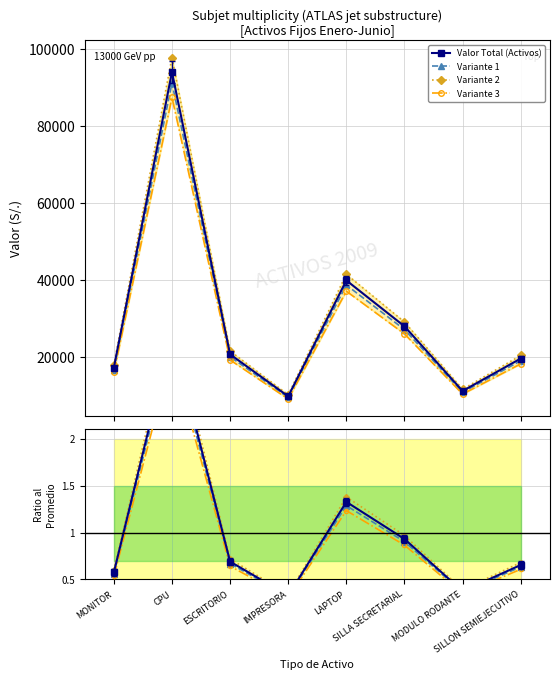

True or false: Variante 2 and Variante 1 intersect in this chart.

False